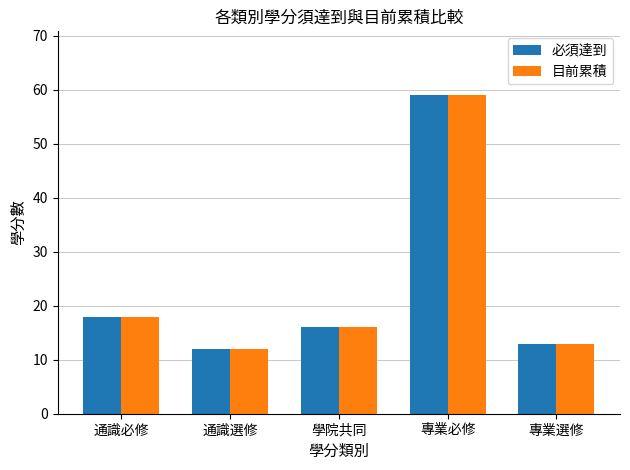

The value of 必須達到 at 專業必修 is 23. True or false?

False